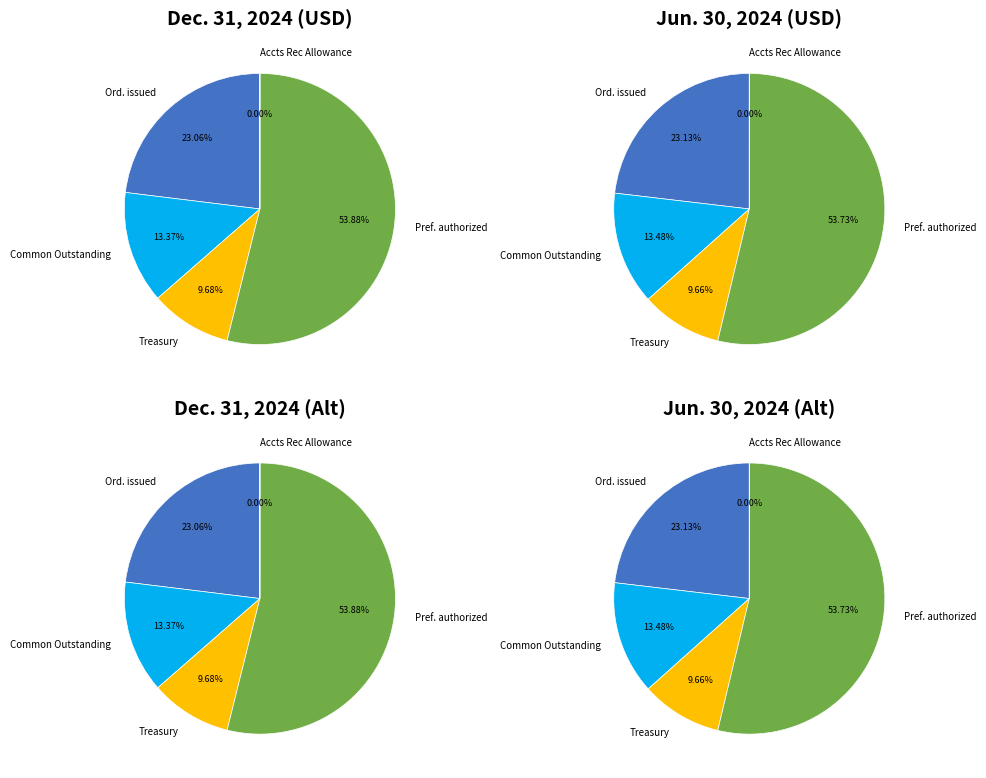

Which category accounts for the majority?

Preferred shares, shares authorized